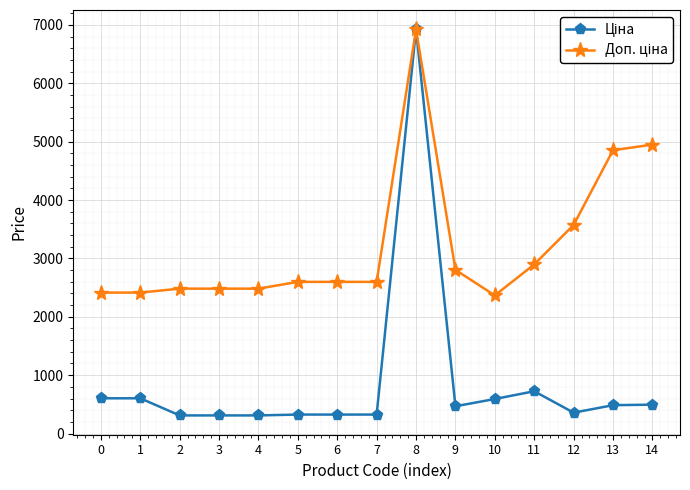

At how many categories does at least one series exceed 2188?

15